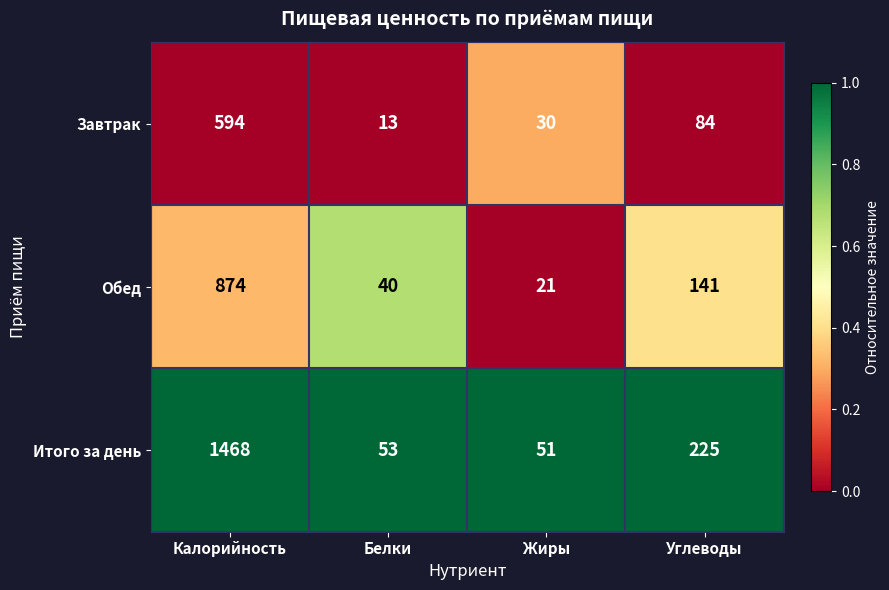

Rank the series by their average value, from highest to lowest.

Итого за день, Обед, Завтрак